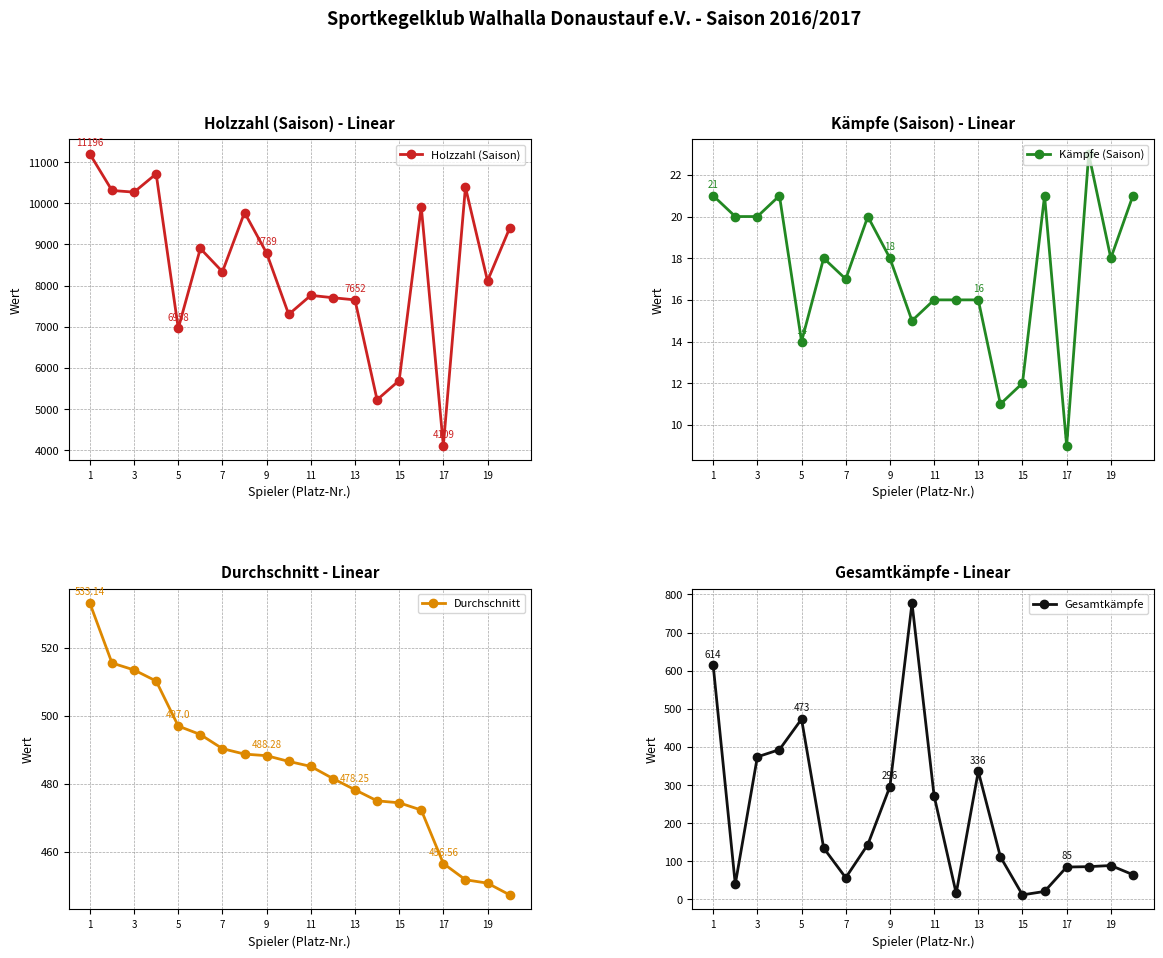

How many distinct data groups are displayed?

4